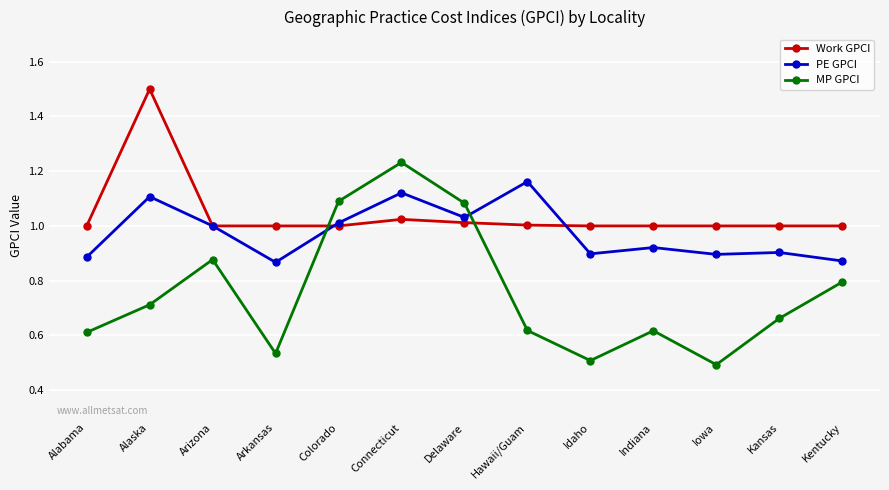

True or false: PE GPCI has a value of 1.0 at Delaware.

True